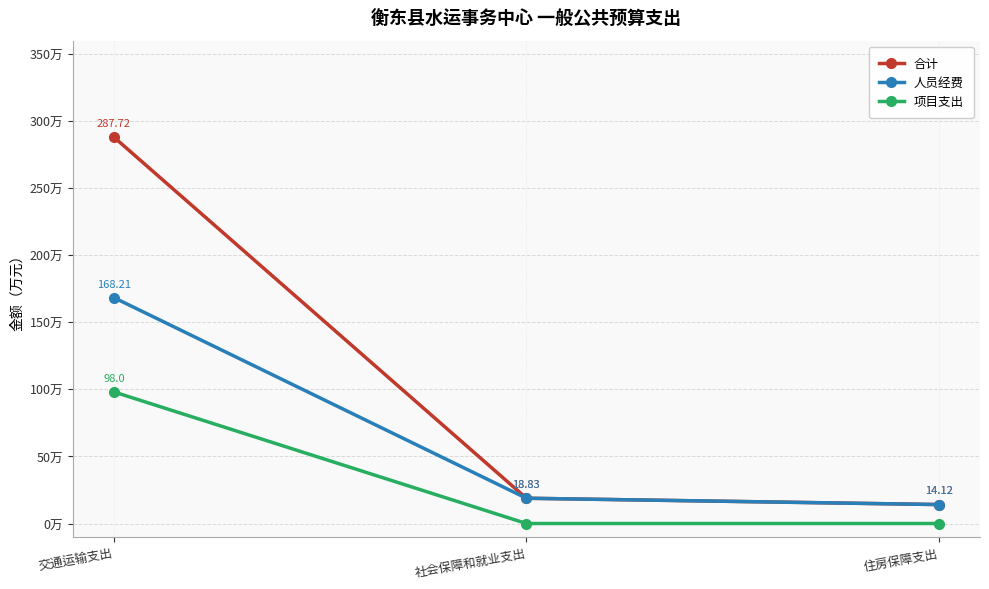

Does the chart display data point markers on the line(s)?

Yes